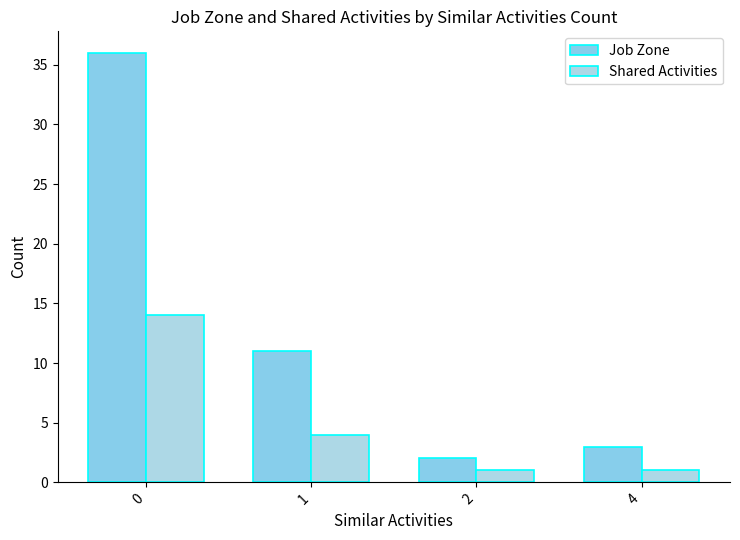

What is the minimum value for Shared Activities?

1